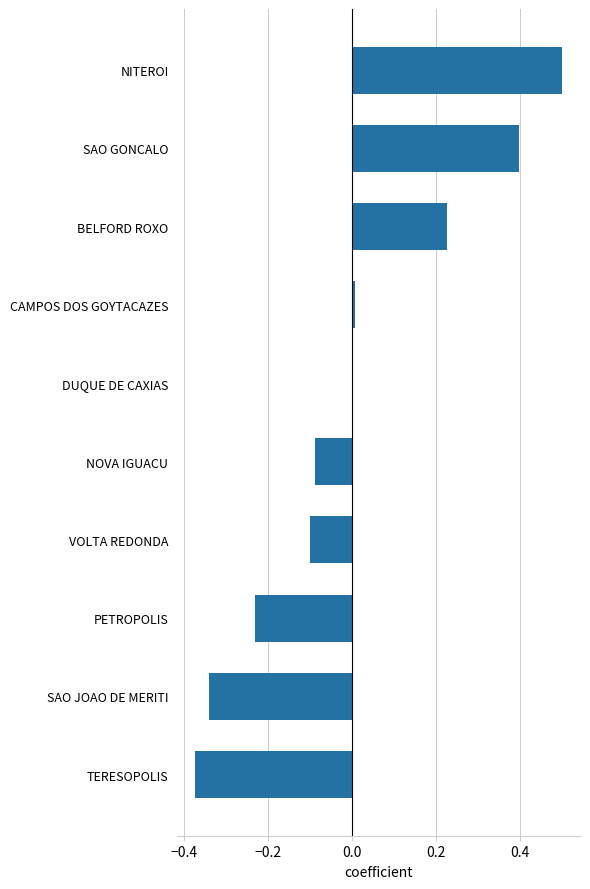

What is the label of the 6th bar from the bottom?

DUQUE DE CAXIAS